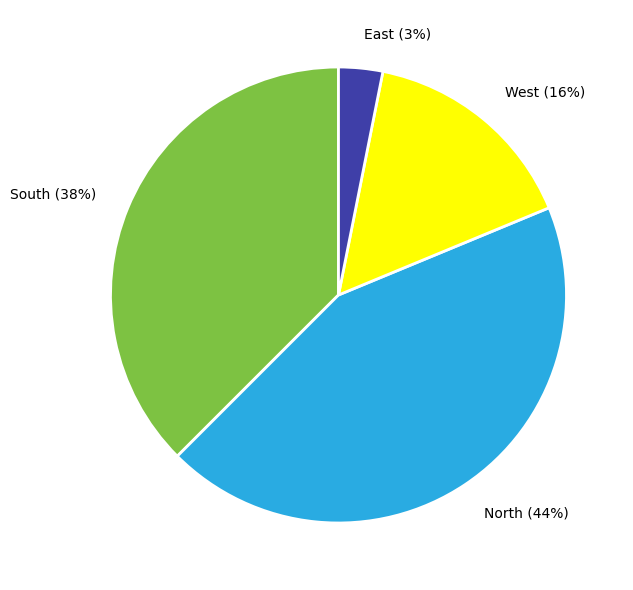

The South (38%) slice represents 26% of the pie. True or false?

False